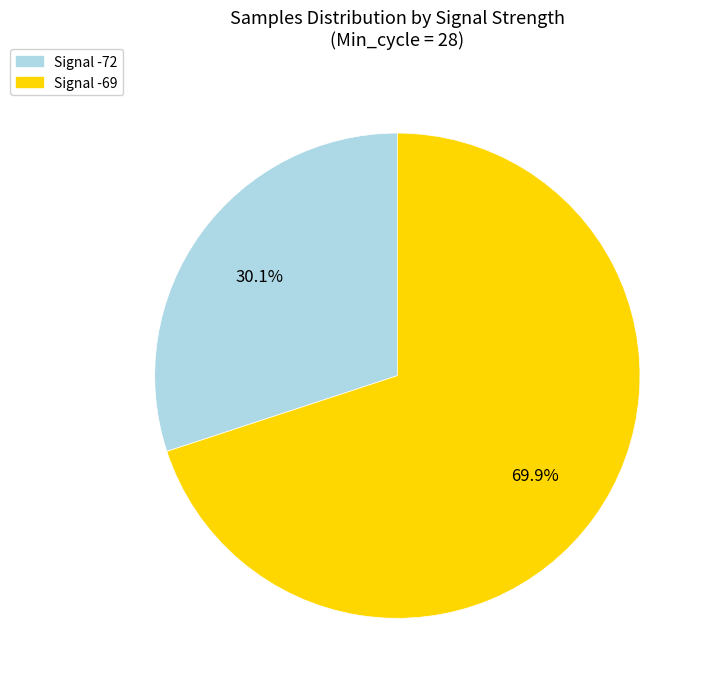

Between Signal -72 and Signal -69, which is larger?

Signal -69